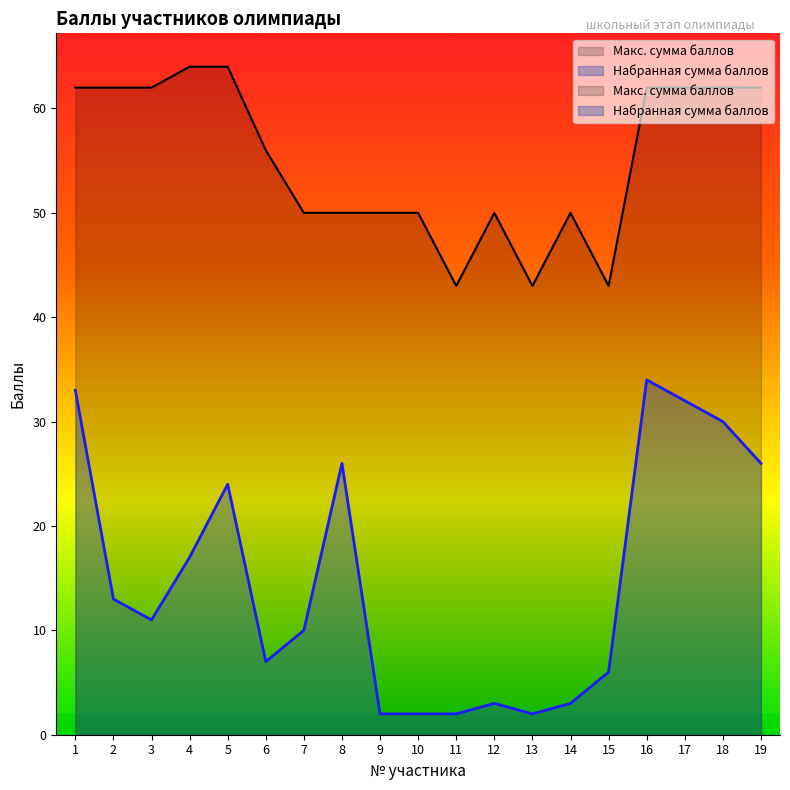

The Набранная сумма баллов series shows 1 at 10. True or false?

False